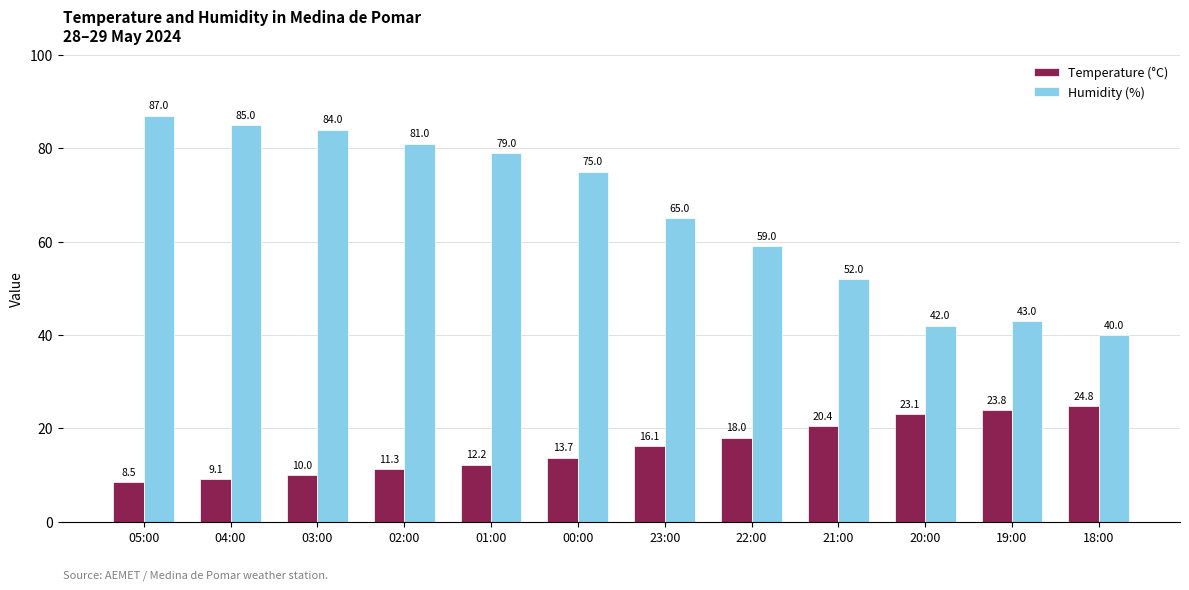

Reading left to right, extract all data points from this chart.

Temperature (°C): 05:00=8.5	04:00=9.1	03:00=10.0	02:00=11.3	01:00=12.2	00:00=13.7	23:00=16.1	22:00=18.0	21:00=20.4	20:00=23.1	19:00=23.8	18:00=24.8
Humidity (%): 05:00=87.0	04:00=85.0	03:00=84.0	02:00=81.0	01:00=79.0	00:00=75.0	23:00=65.0	22:00=59.0	21:00=52.0	20:00=42.0	19:00=43.0	18:00=40.0